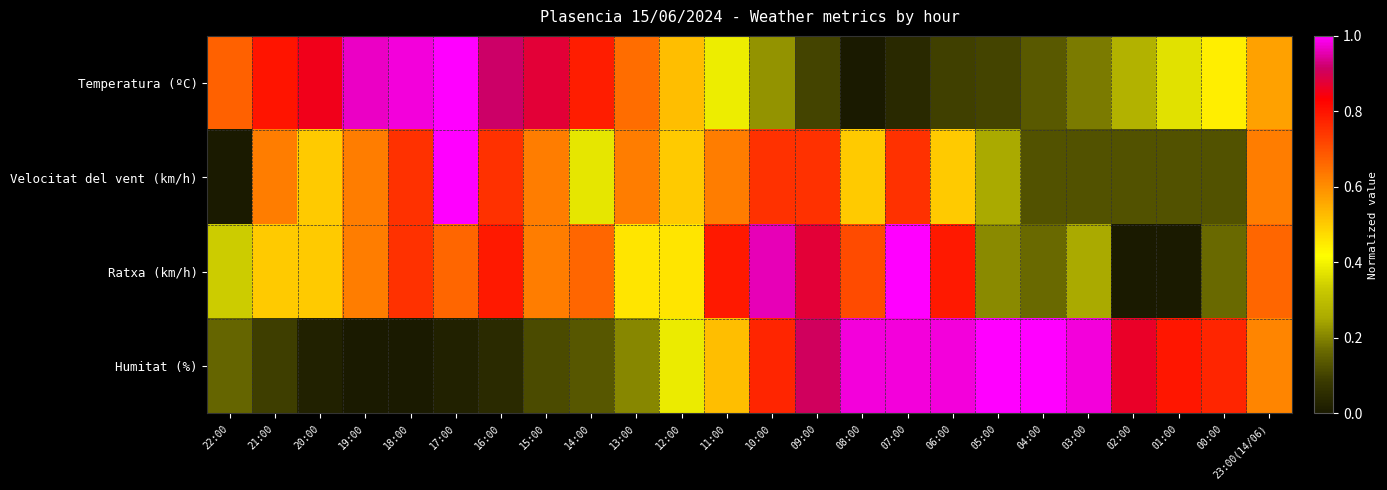

At which category does the chart reach its peak across all series?

17:00